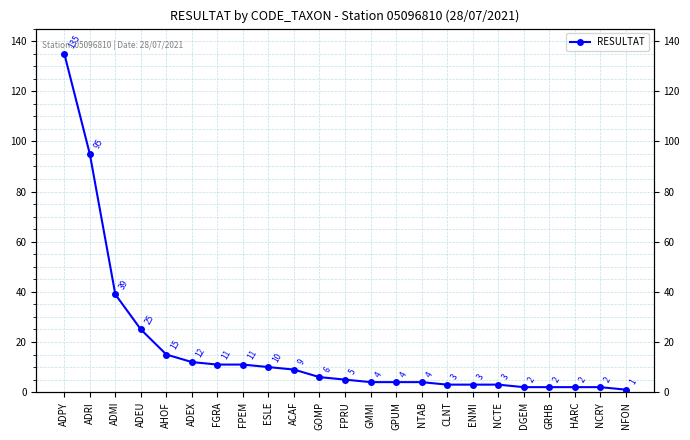

True or false: the data has more than 0 interior local peaks.

False